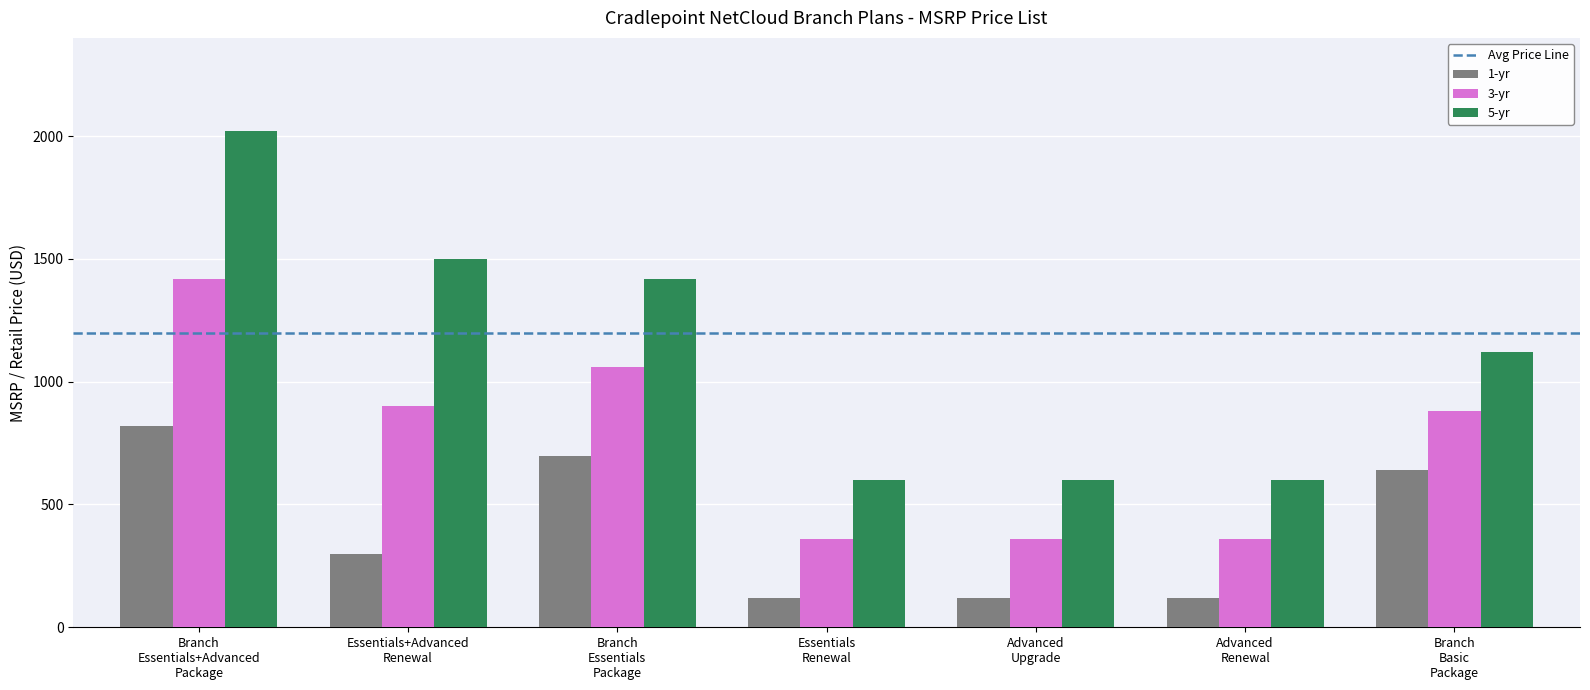

Rank the series by their average value, from lowest to highest.

1-yr, 3-yr, 5-yr